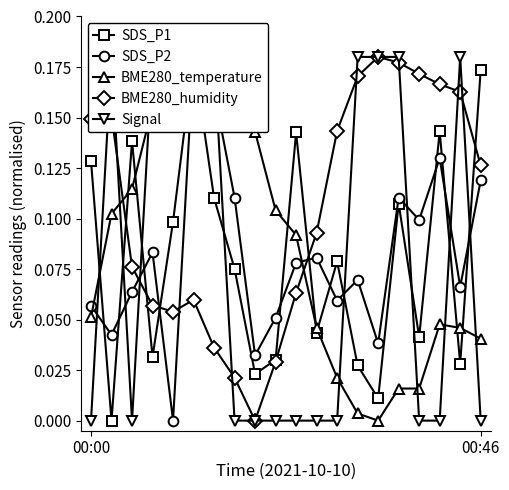

Where do BME280_humidity and SDS_P2 first cross each other?

2 and 3